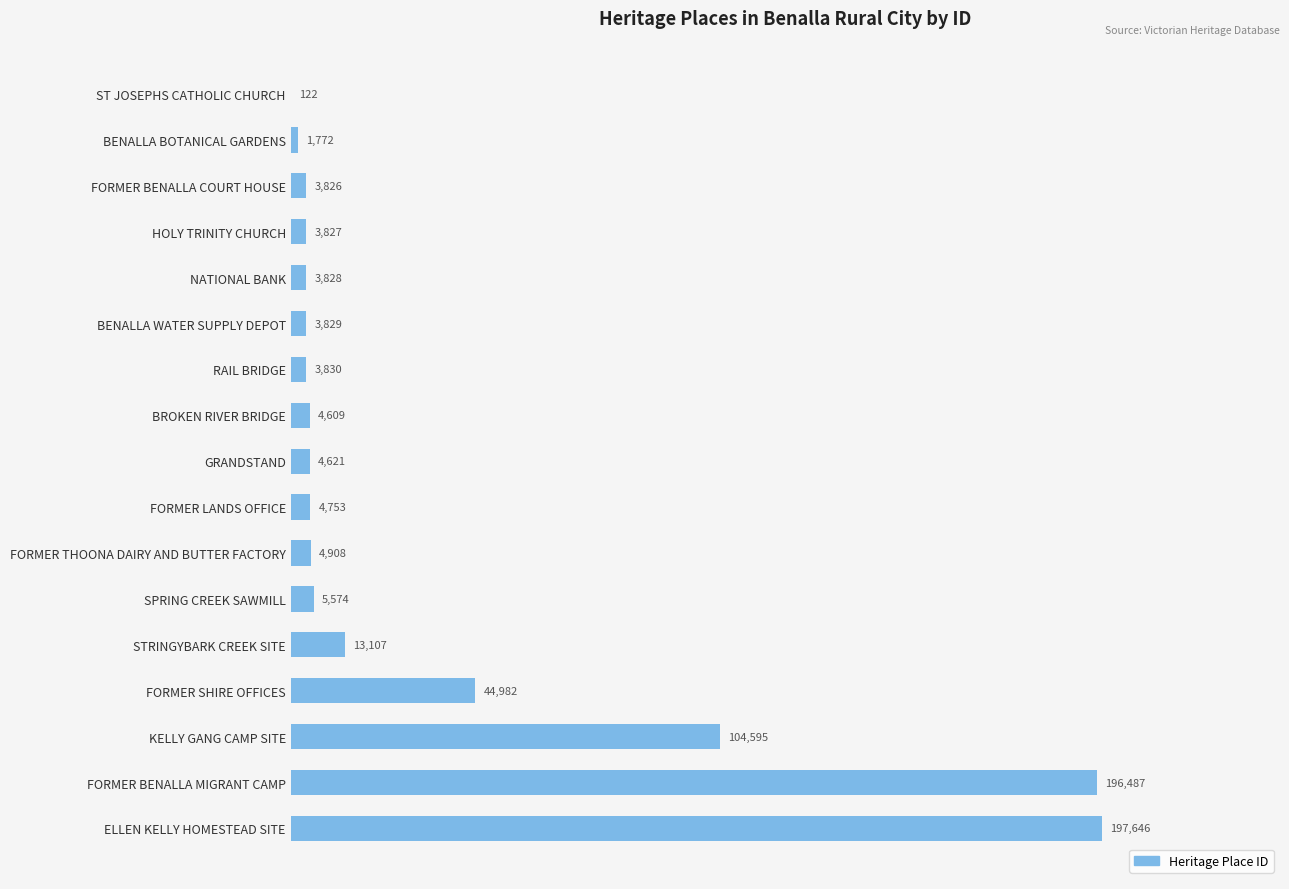

What is the sum of the values at FORMER LANDS OFFICE and KELLY GANG CAMP SITE?

109348